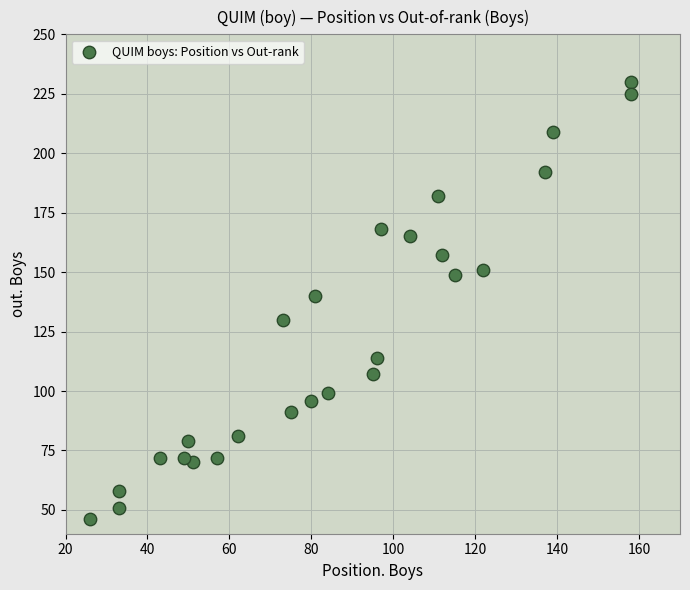

What is the range of Y values (max minus min)?

184